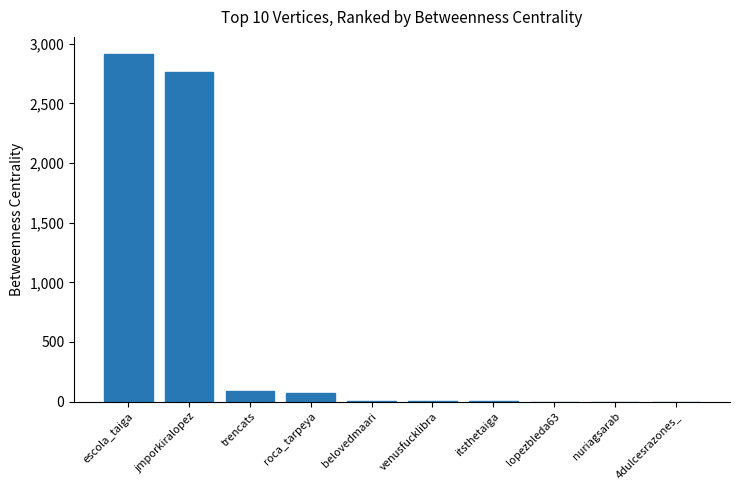

Where is the data nearest to the value 1456?

jmporkiralopez